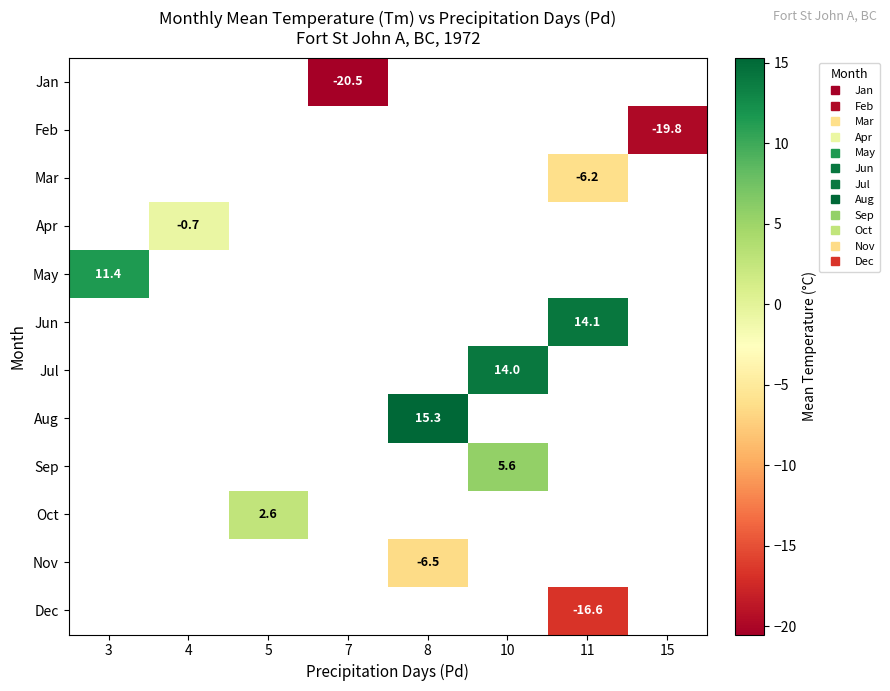

How many distinct data groups are displayed?

12